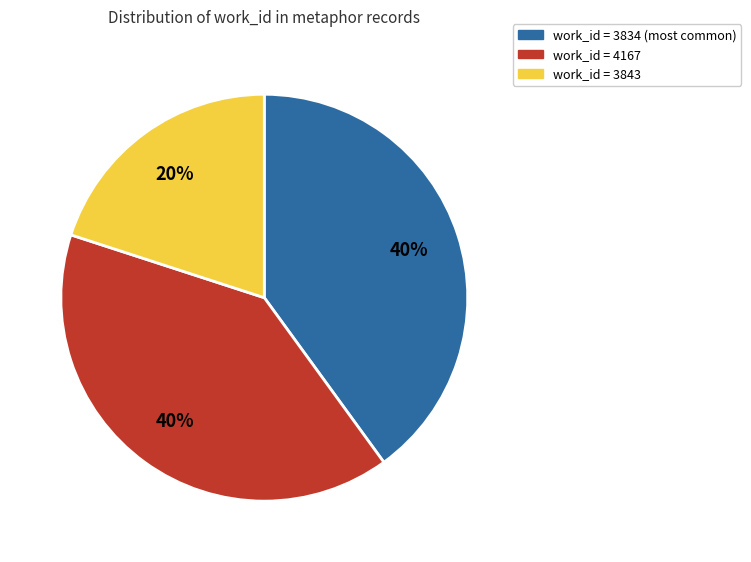

Is there any slice that represents more than half of the pie?

No